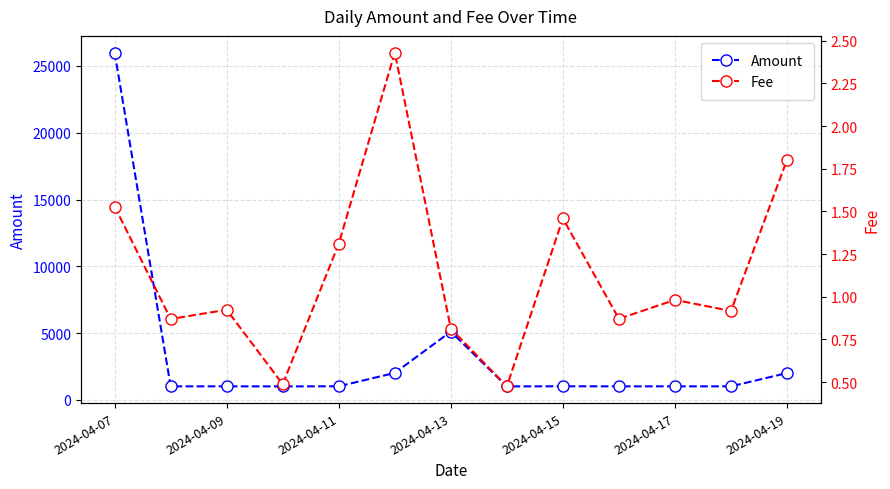

How many interior local valleys does the Amount series have?

2